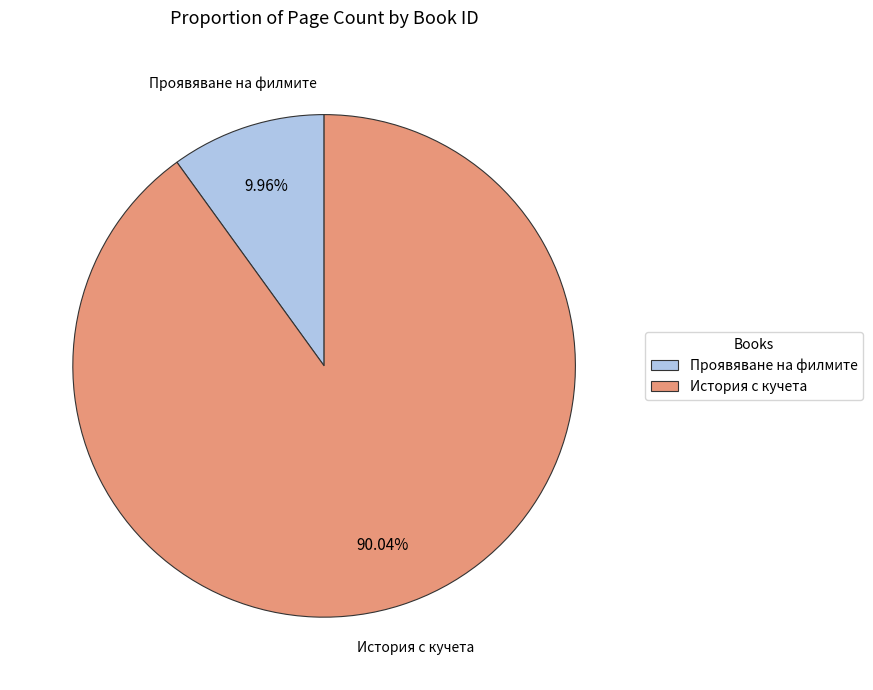

Does any single category account for the majority?

Yes